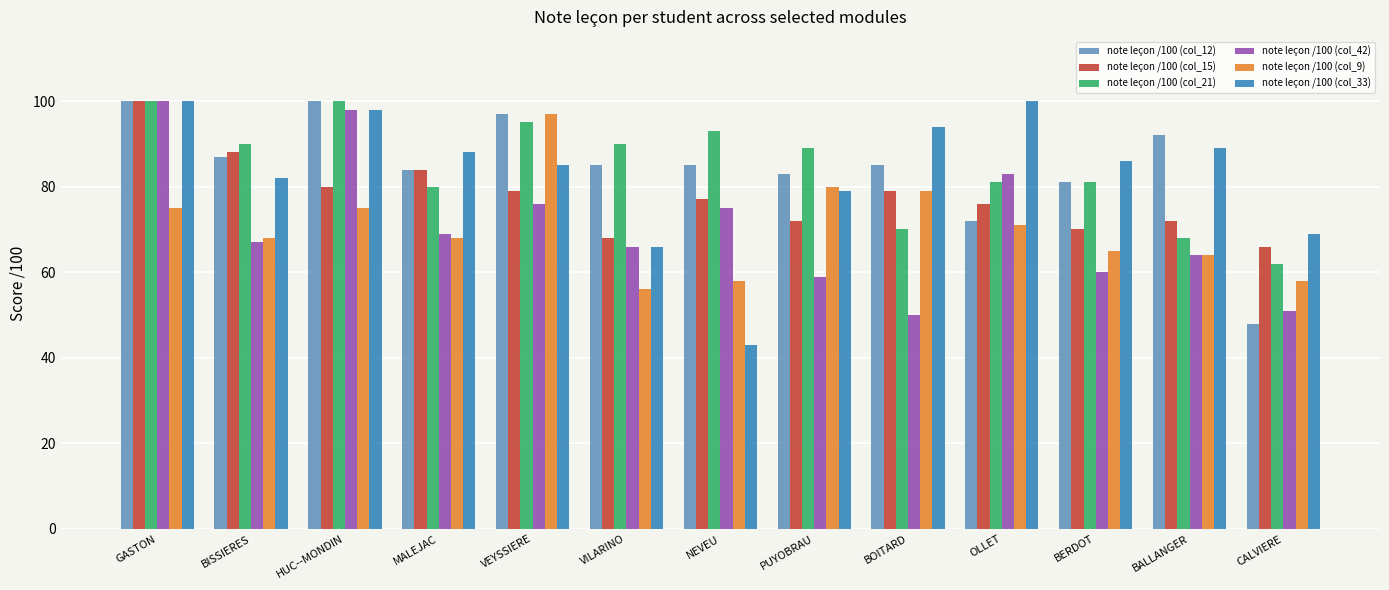

What is the smallest value displayed?

43